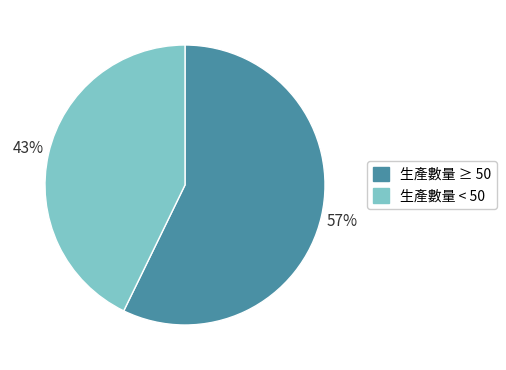

Is the sum of 生產數量 ≥ 50 and 生產數量 < 50 greater than half?

Yes